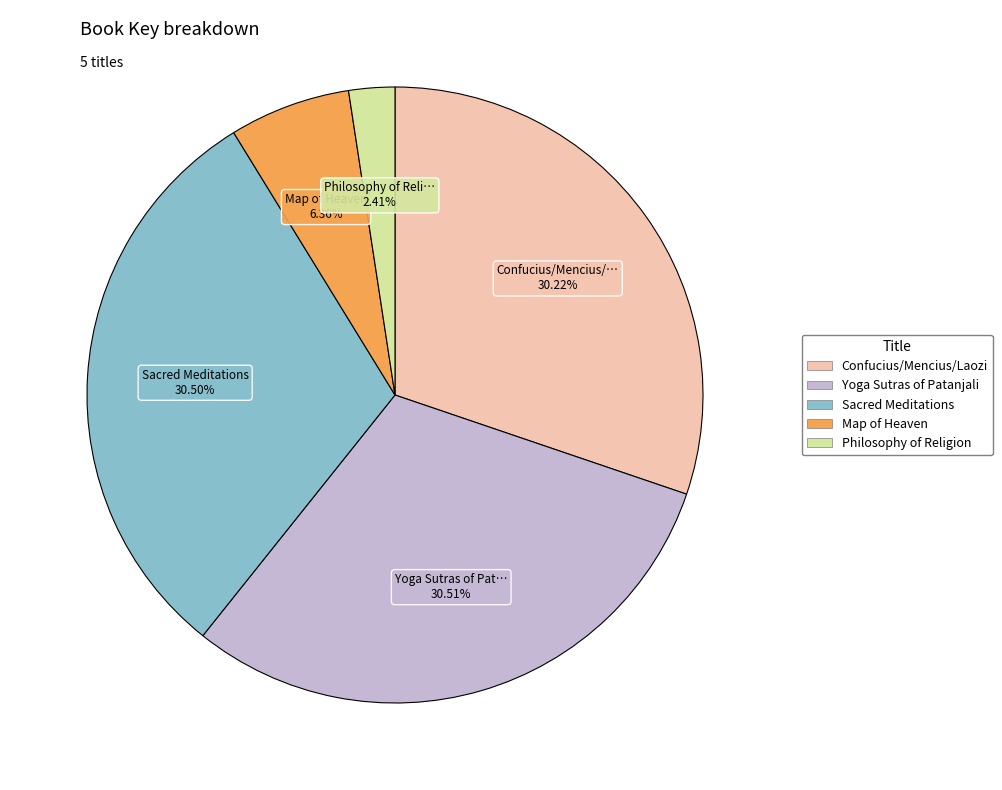

To the nearest percent, what percentage of the pie is Confucius/Mencius/Laozi?

30%